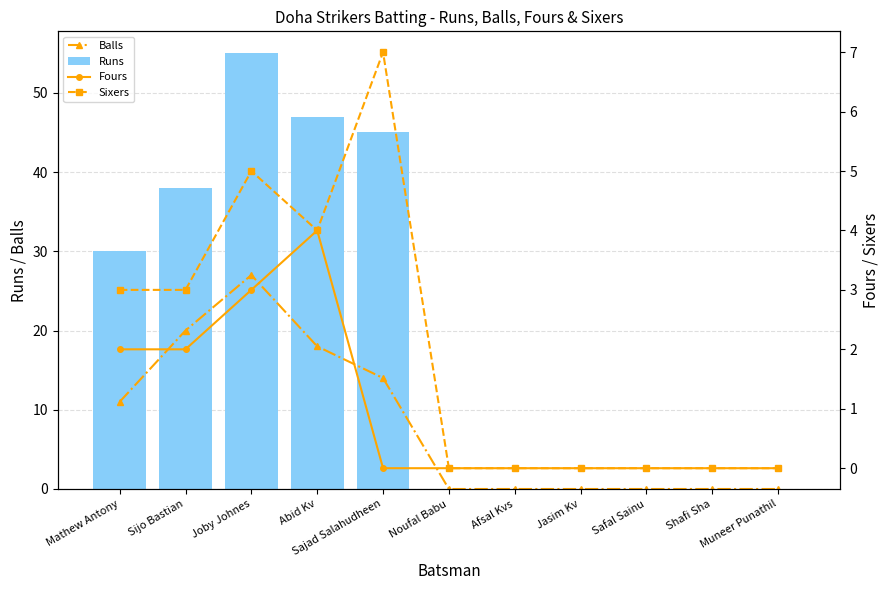

Reading right to left, list all the values displayed in this chart.

Balls: 0	0	0	0	0	0	14	18	27	20	11
Runs: 0	0	0	0	0	0	45	47	55	38	30
Fours: 0	0	0	0	0	0	0	4	3	2	2
Sixers: 0	0	0	0	0	0	7	4	5	3	3